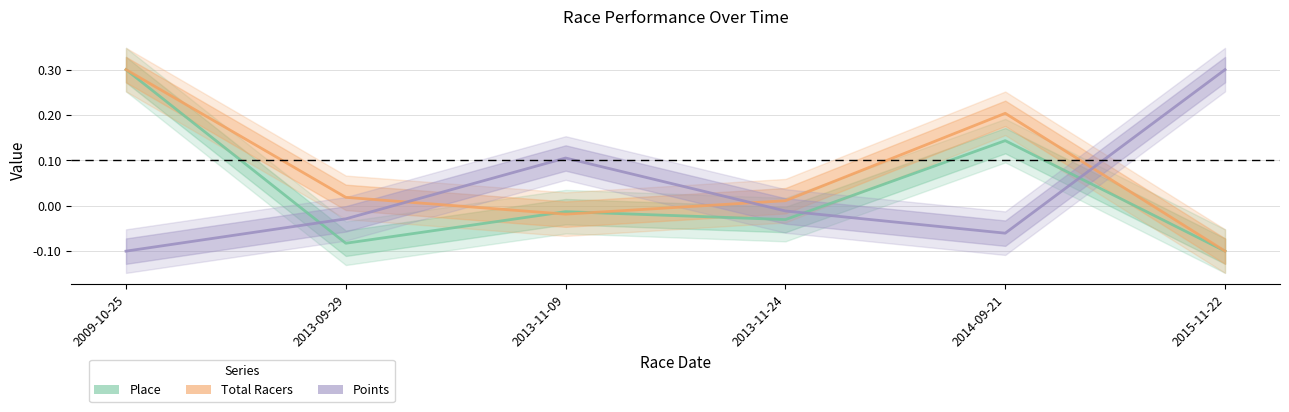

True or false: Points has more than 2 points higher than both neighbors.

False